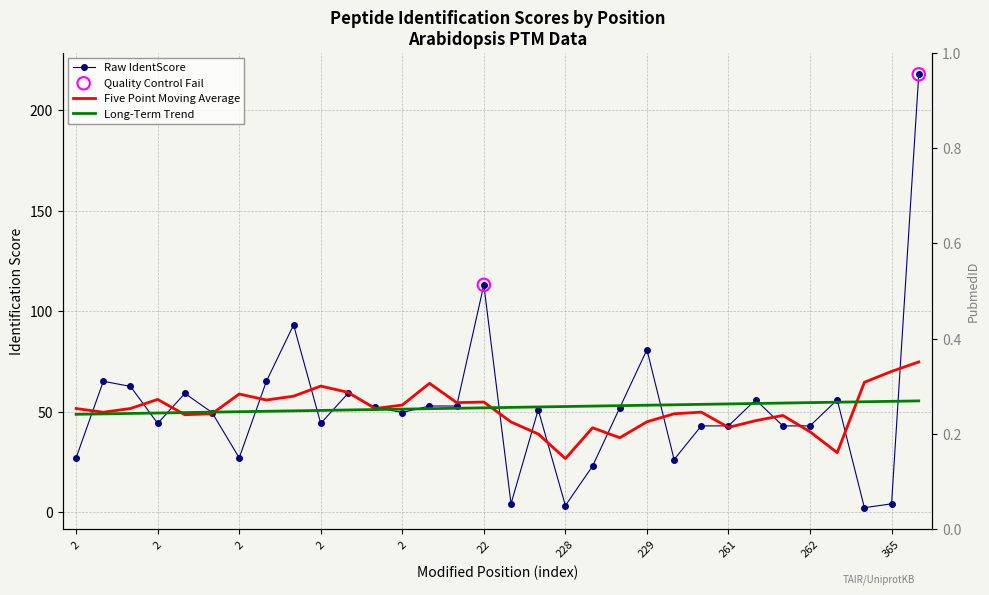

Between 2 and 2, which is larger?

2